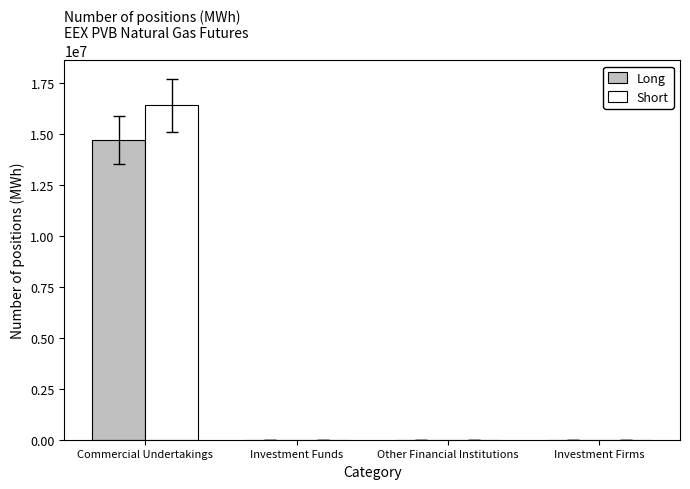

Reading left to right, transcribe all the data shown in this chart.

Long: Commercial Undertakings=14713140	Investment Funds=0	Other Financial Institutions=0	Investment Firms=0
Short: Commercial Undertakings=16400700	Investment Funds=0	Other Financial Institutions=0	Investment Firms=0